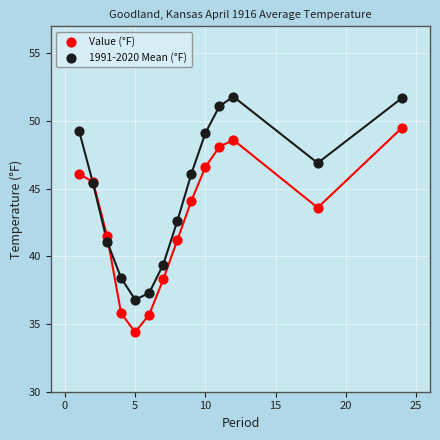

Which series reaches the minimum Y coordinate?

Value (°F)